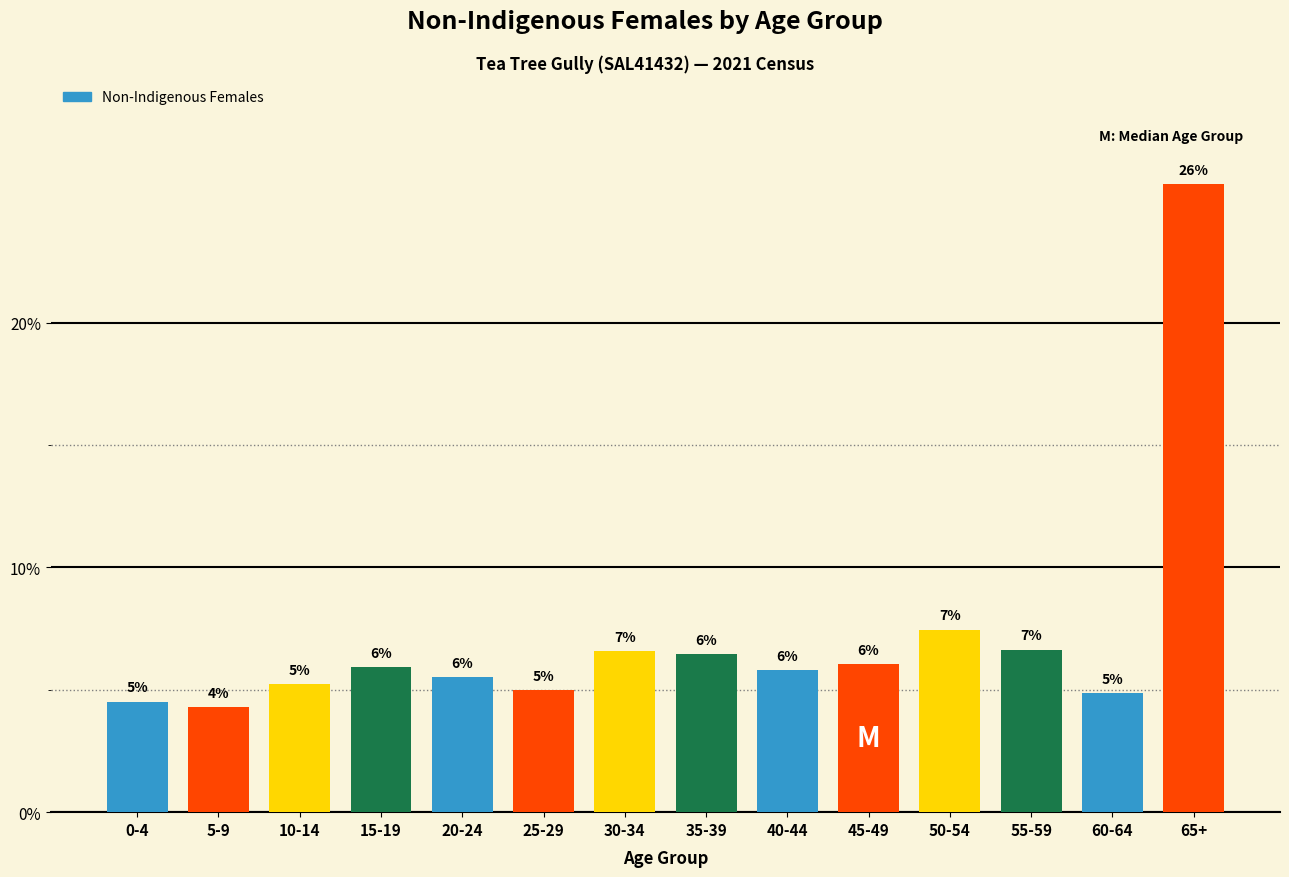

What is the ratio of the value at 5-9 to the value at 45-49?

0.7